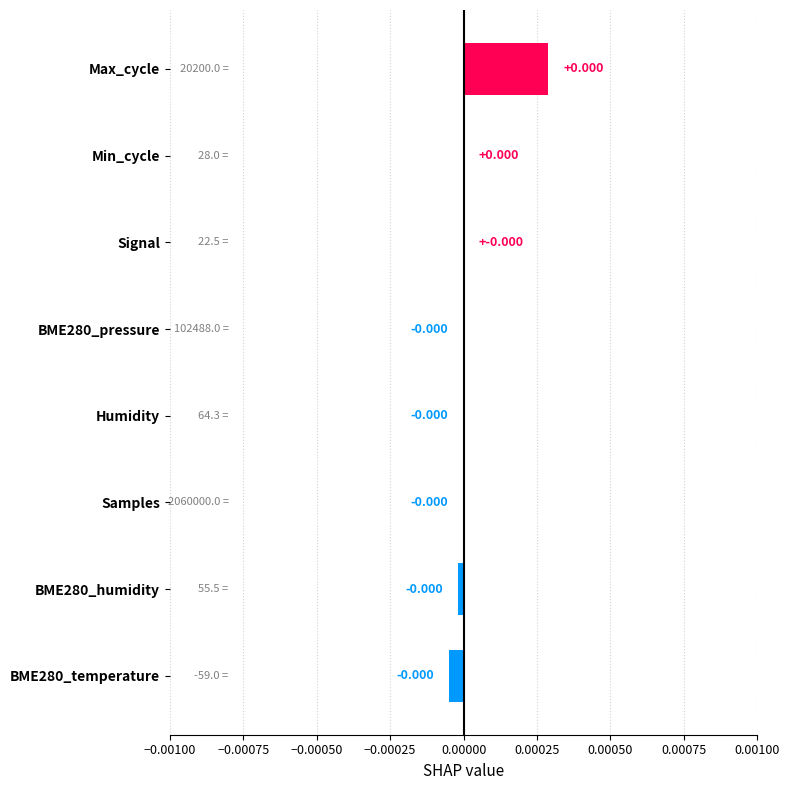

Count the number of data series in this chart.

1